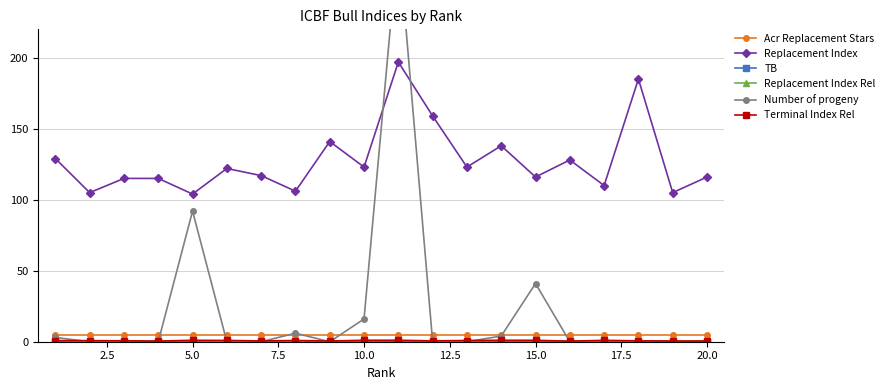

What is the difference between the second highest and second lowest values in the Terminal Index Rel series?

0.5